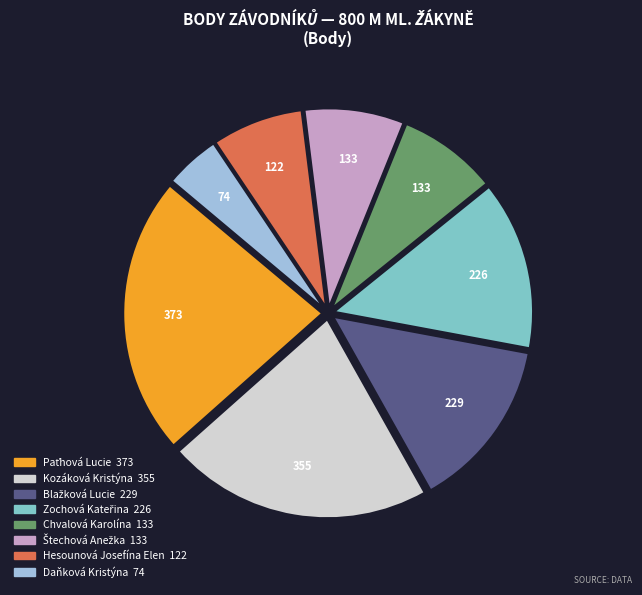

Count the number of slices in the pie.

8